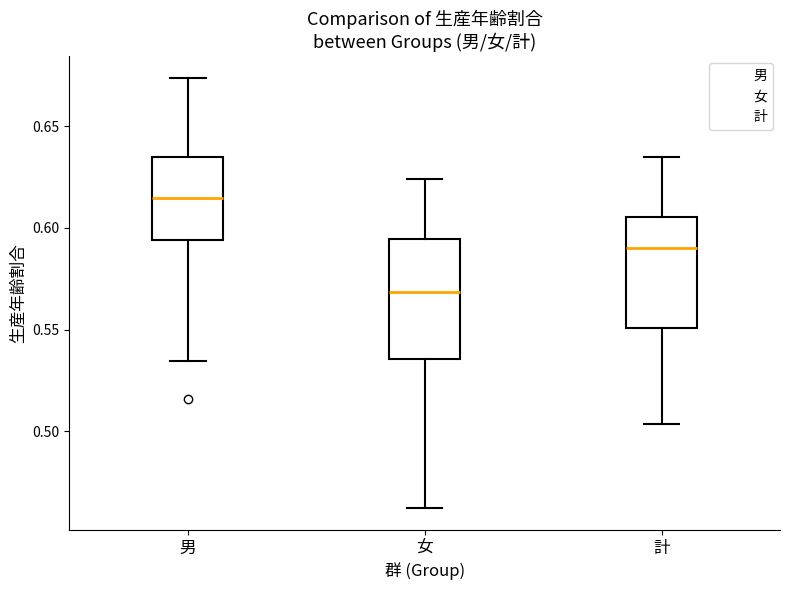

Where is the upper edge of the box for 男 on the y-axis? The values are not printed on the chart, so give them approximately, as read against the axis.

0.635